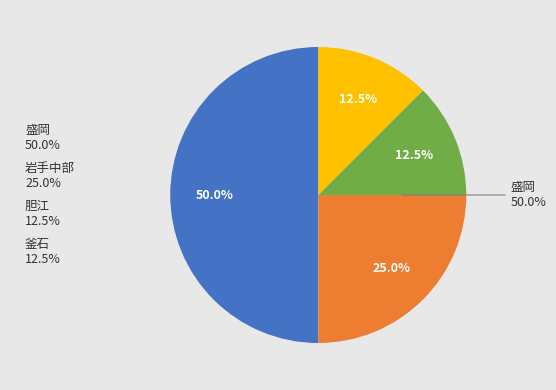

Count the number of slices in the pie.

4